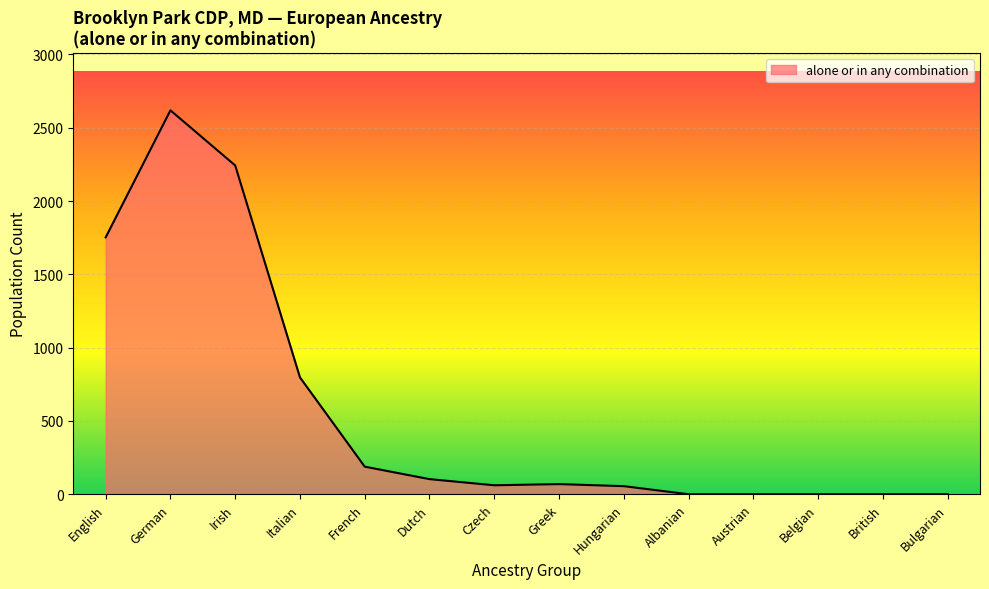

Which label corresponds to the largest value in the chart?

German